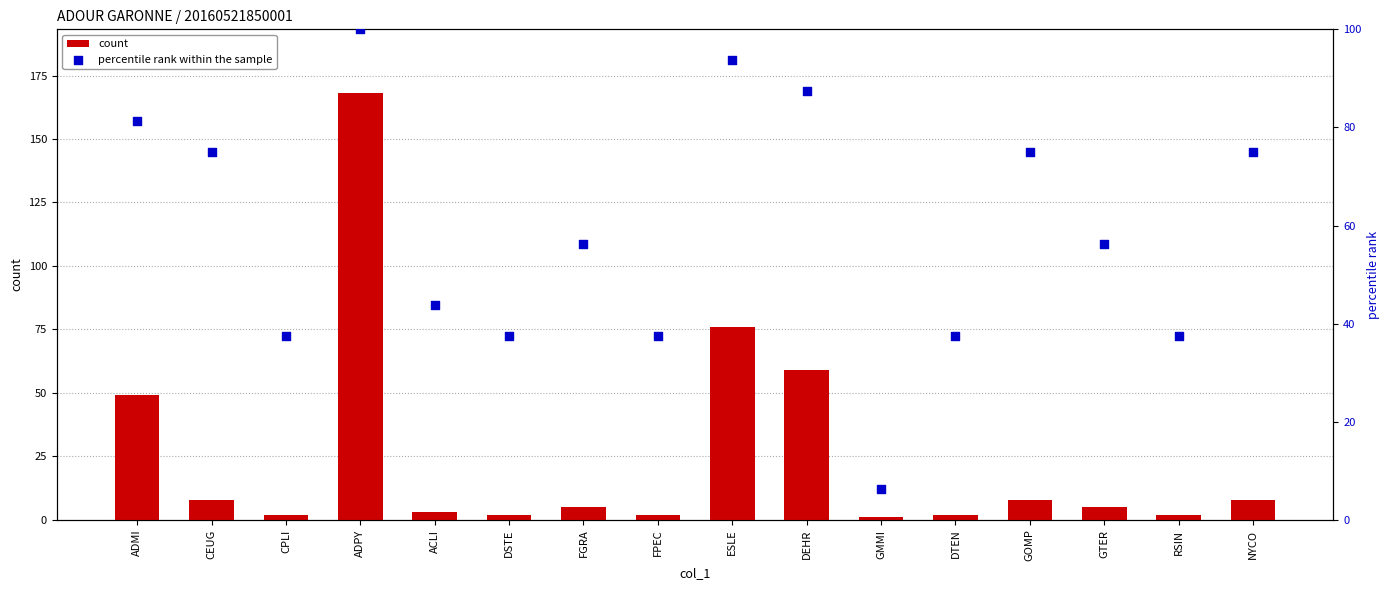

Which series reaches the minimum Y coordinate?

count